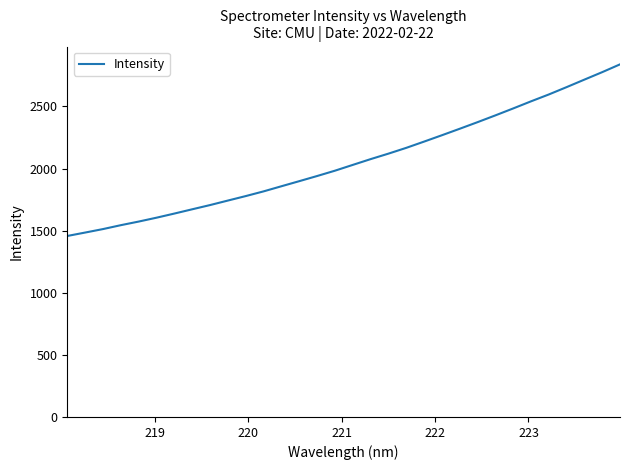

What is the minimum value shown in the chart?

1457.3